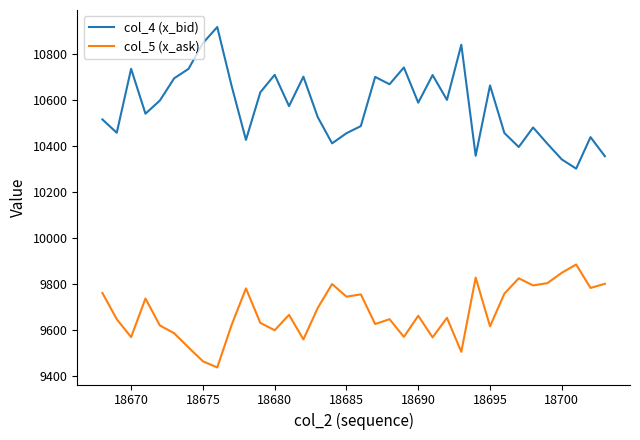

Which series has the largest range (max minus min)?

col_4 (x_bid)